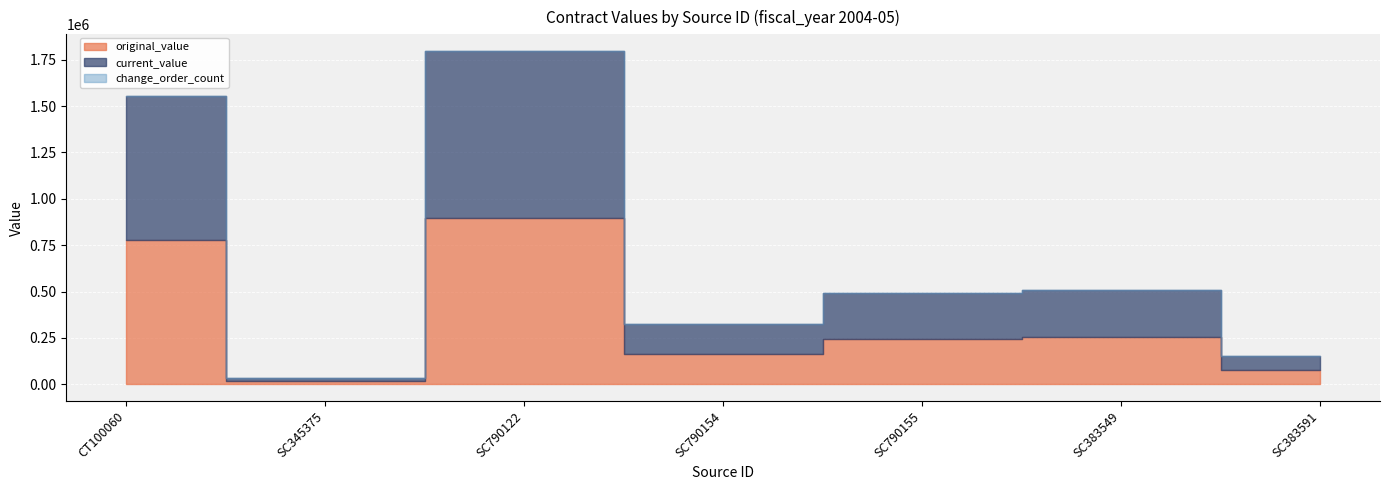

The value of current_value at SC790122 is 898750.0. True or false?

True